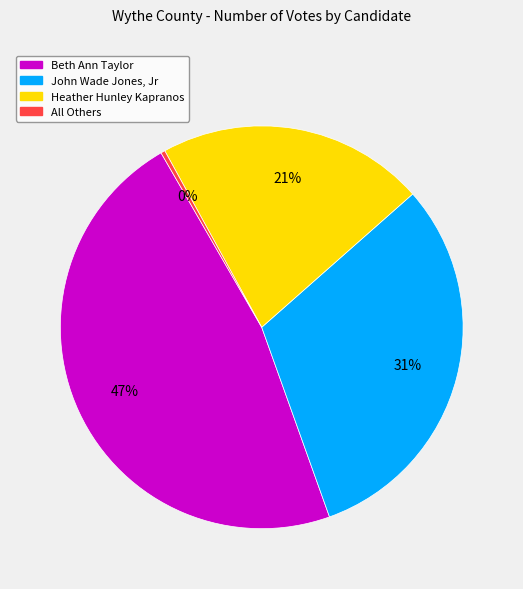

How many segments does this pie chart have?

4